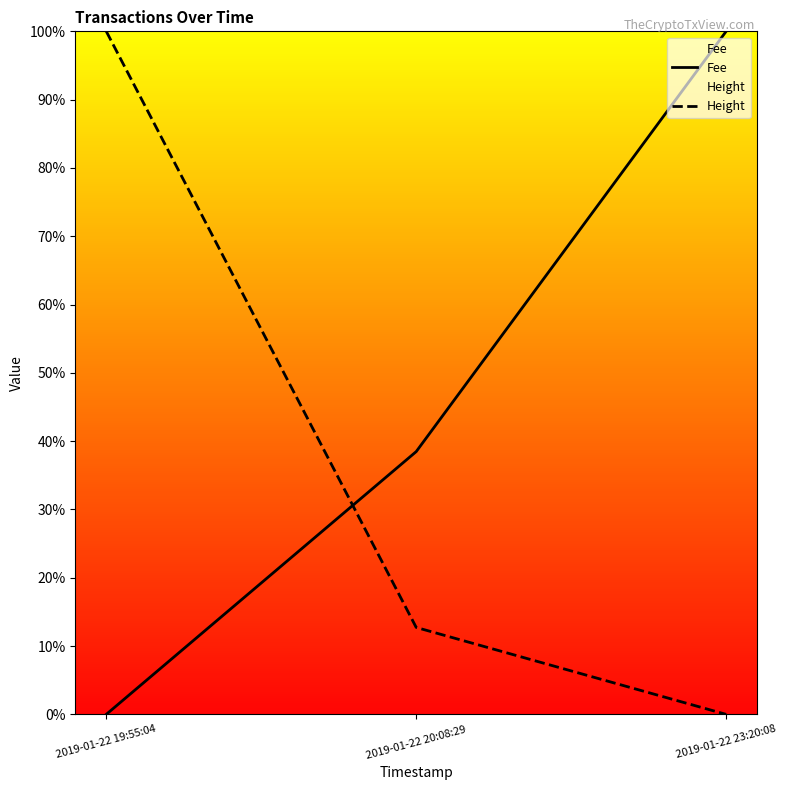

Reading left to right, what are all the values shown in this chart?

Fee: 2019-01-22 19:55:04=0.0	2019-01-22 20:08:29=0.4	2019-01-22 23:20:08=1.0
Height: 2019-01-22 19:55:04=1.0	2019-01-22 20:08:29=0.1	2019-01-22 23:20:08=0.0